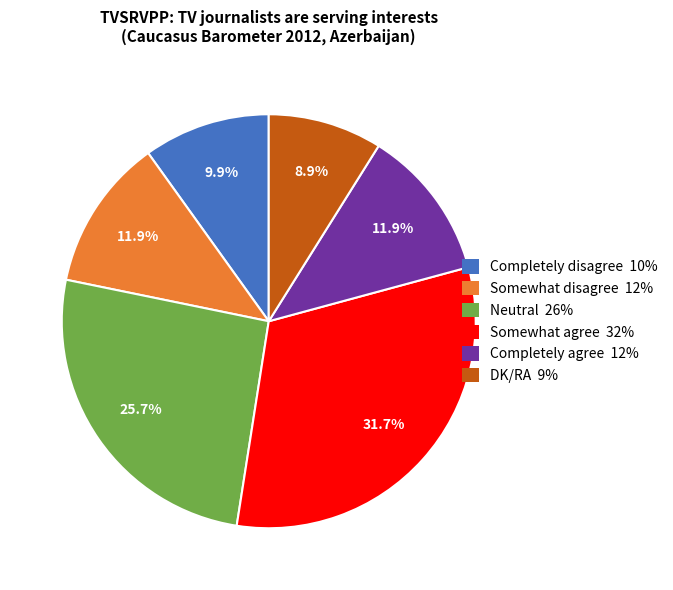

What percentage is NOT represented by Somewhat disagree 12%?

88.1%